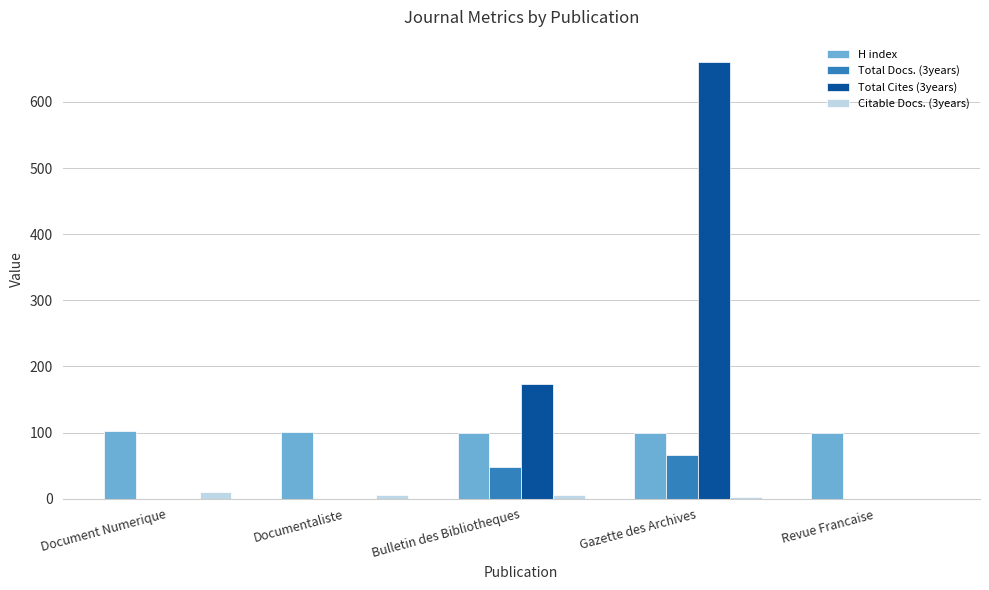

Between Documentaliste and Bulletin des Bibliotheques, which series saw the biggest shift?

Total Cites (3years)